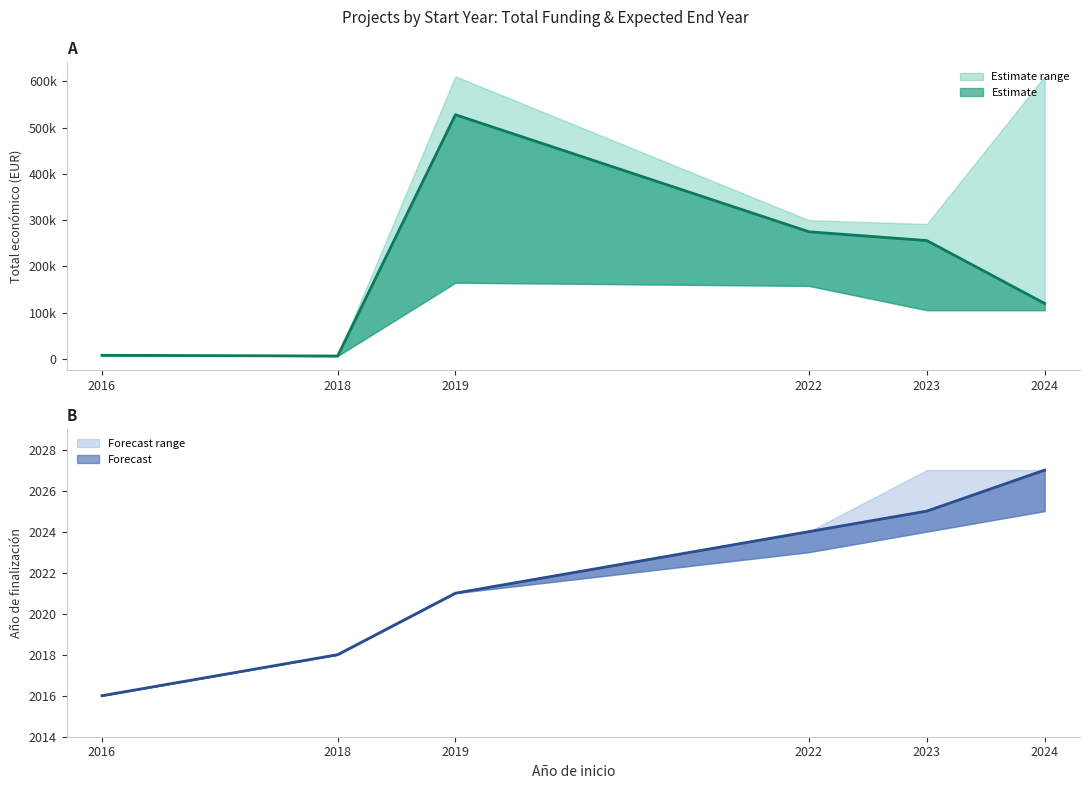

Which label corresponds to the smallest value in the chart?

2018